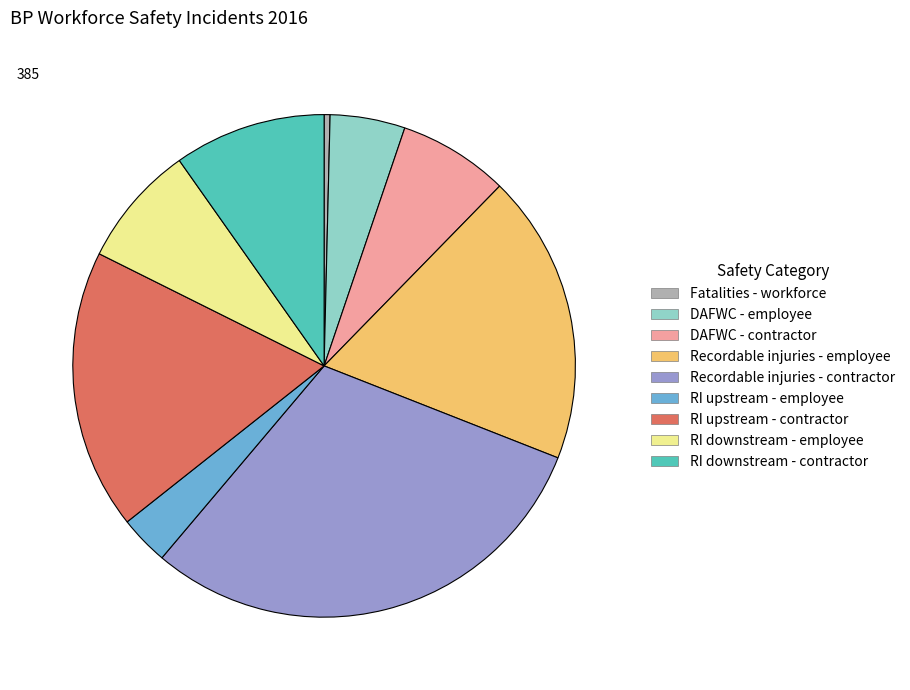

Is there any slice that represents more than half of the pie?

No